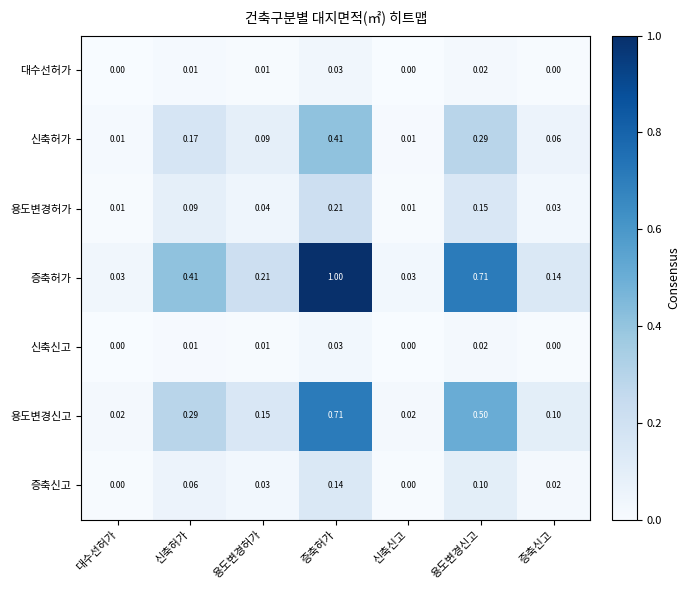

Which series has the largest range (max minus min)?

증축허가